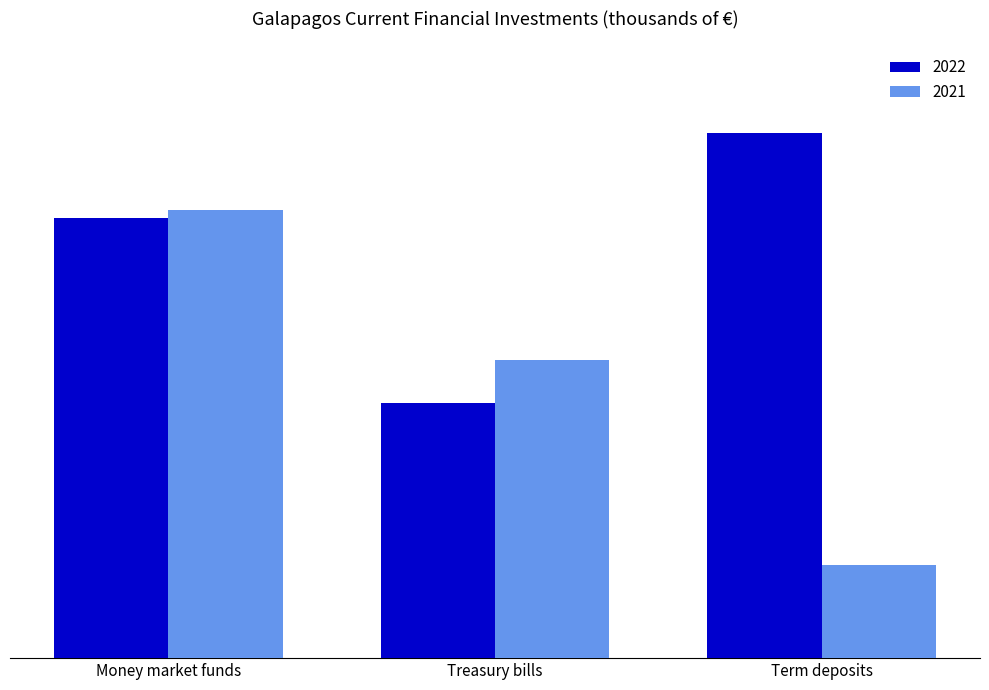

The 2021 series shows 877349 at Treasury bills. True or false?

True